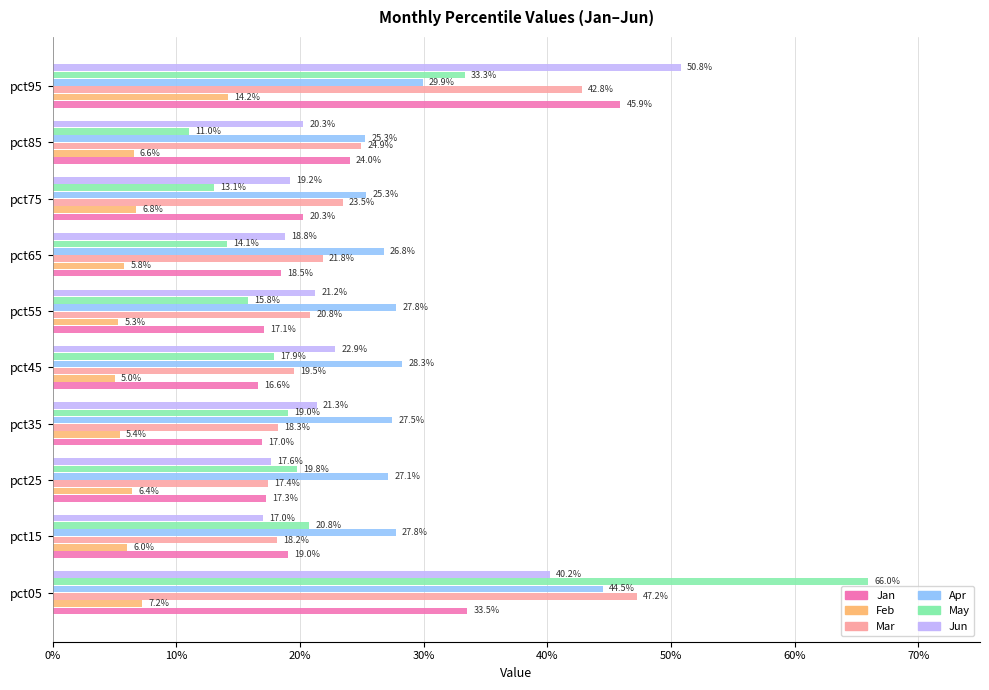

Count the Mar values in the range 0 to 1.

10